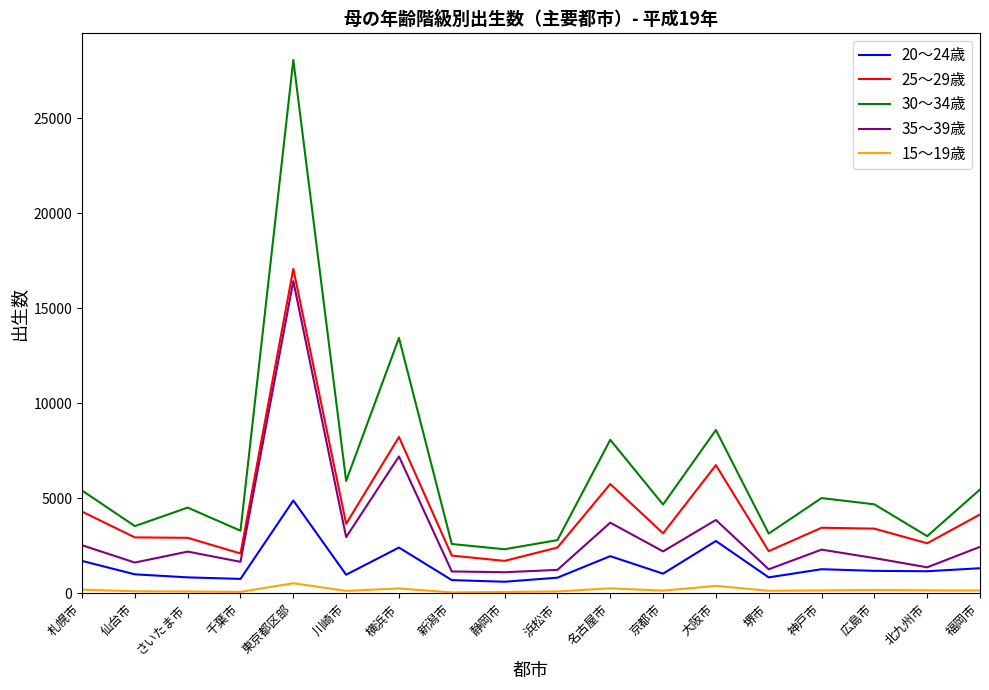

Which series has the largest total across all categories?

30～34歳